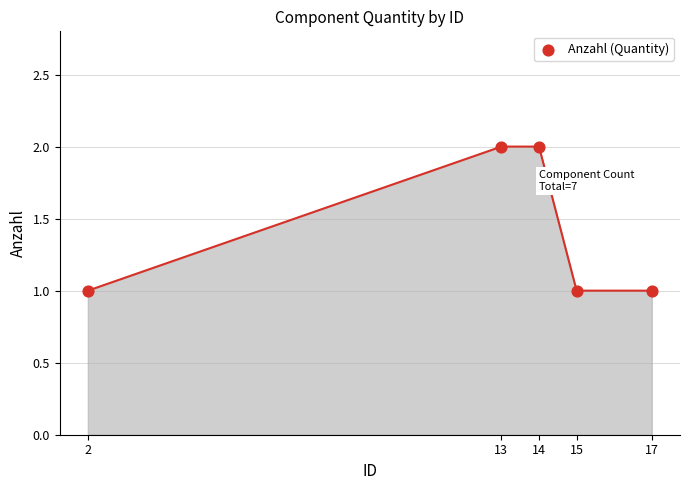

What is the average X value?

12